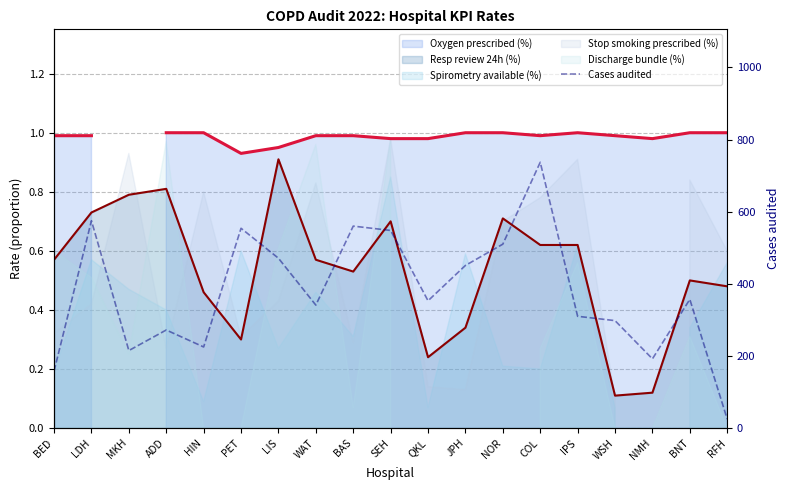

True or false: there are more than 1 points higher than both neighbors.

True